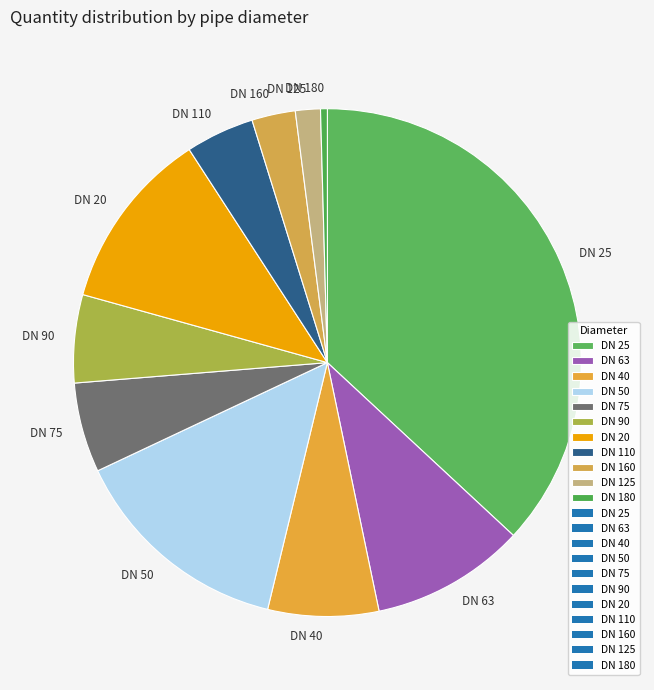

Which category has the smallest portion of the pie?

DN 180